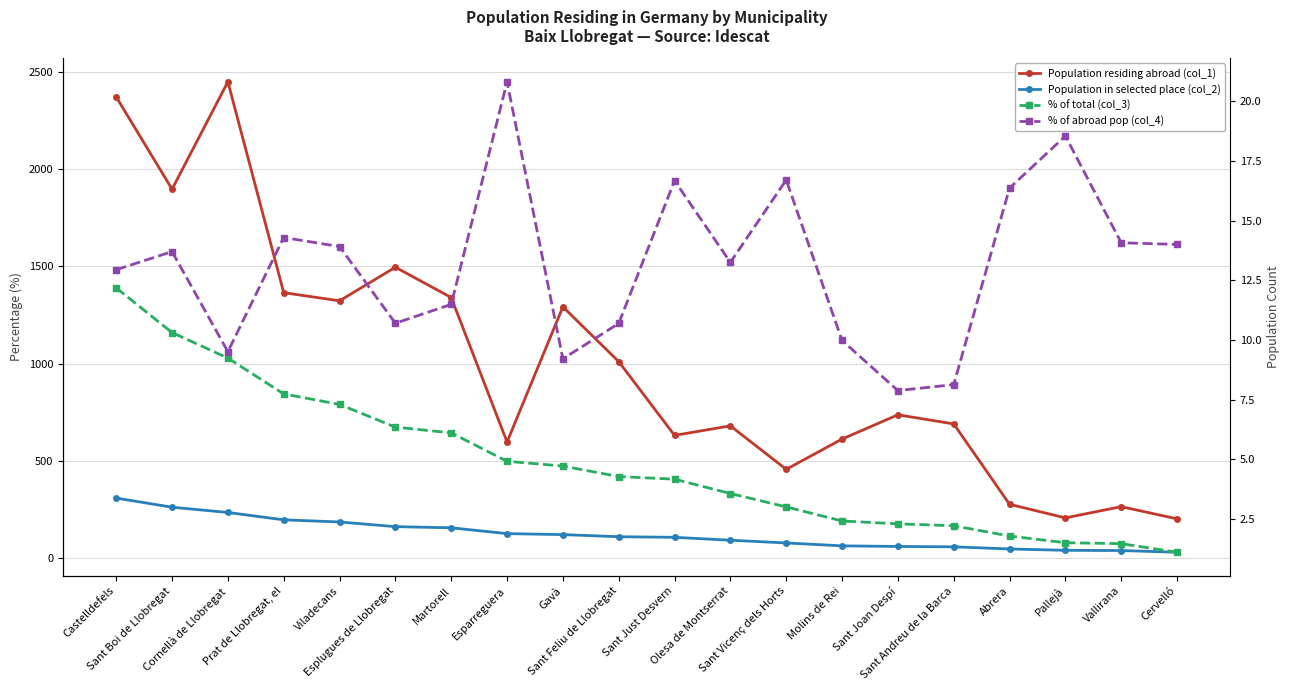

True or false: % of abroad pop (col_4) has more than 1 points higher than both neighbors.

True